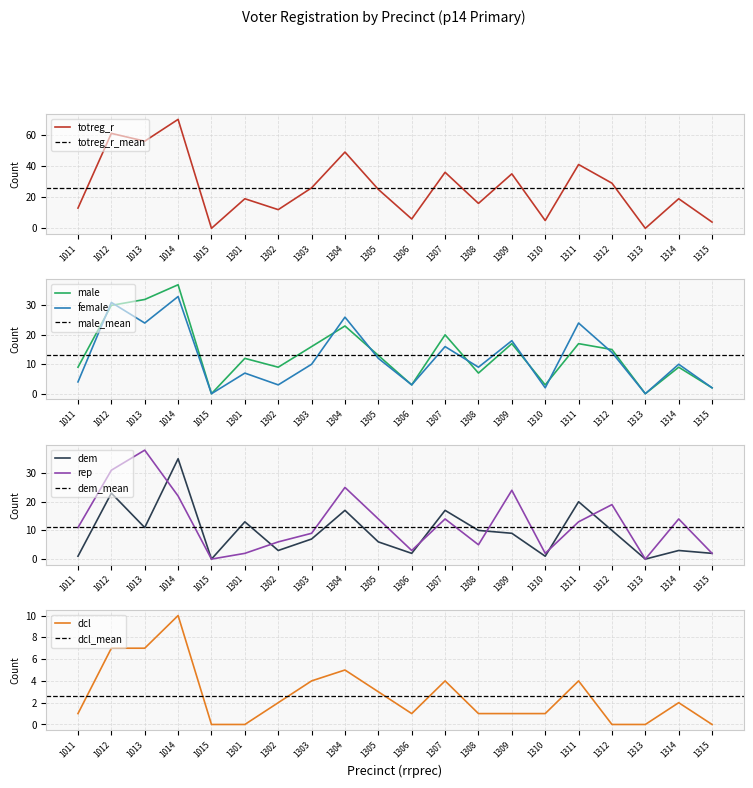

How many data points in dcl are above 2?

8